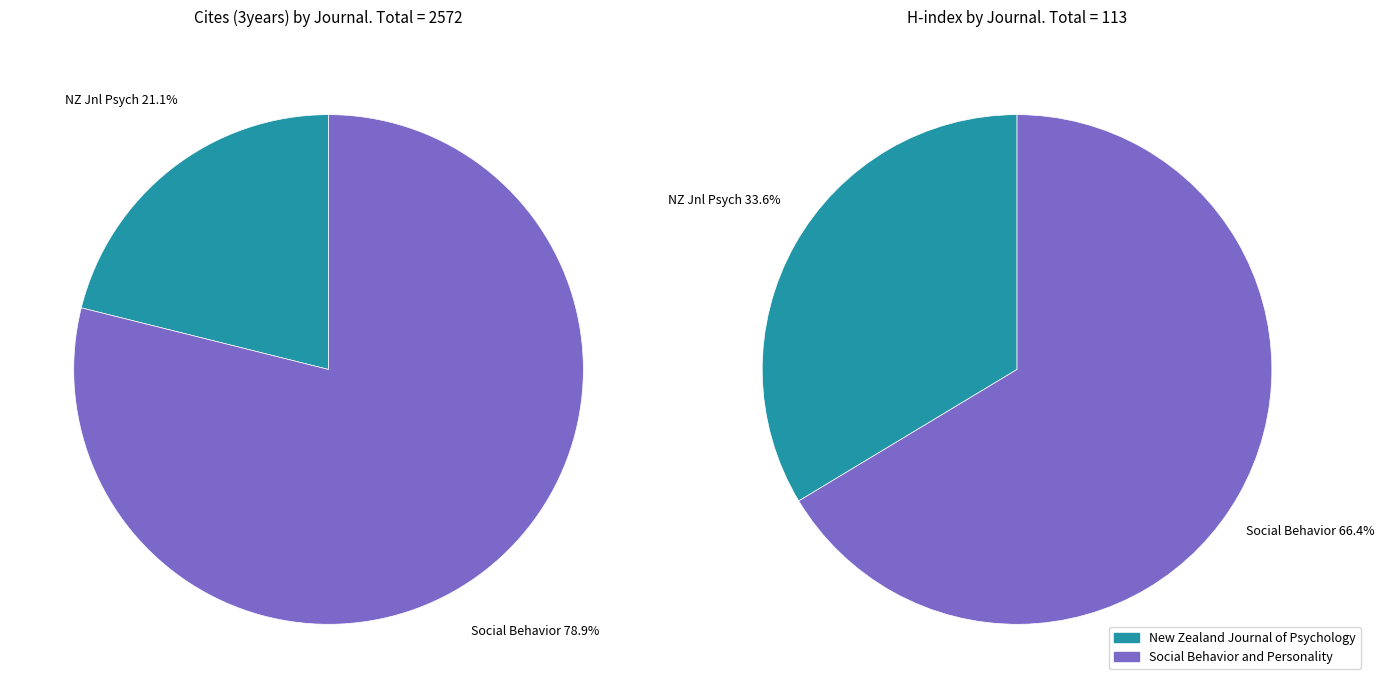

Which slice represents more than half of the pie?

Social Behavior and Personality